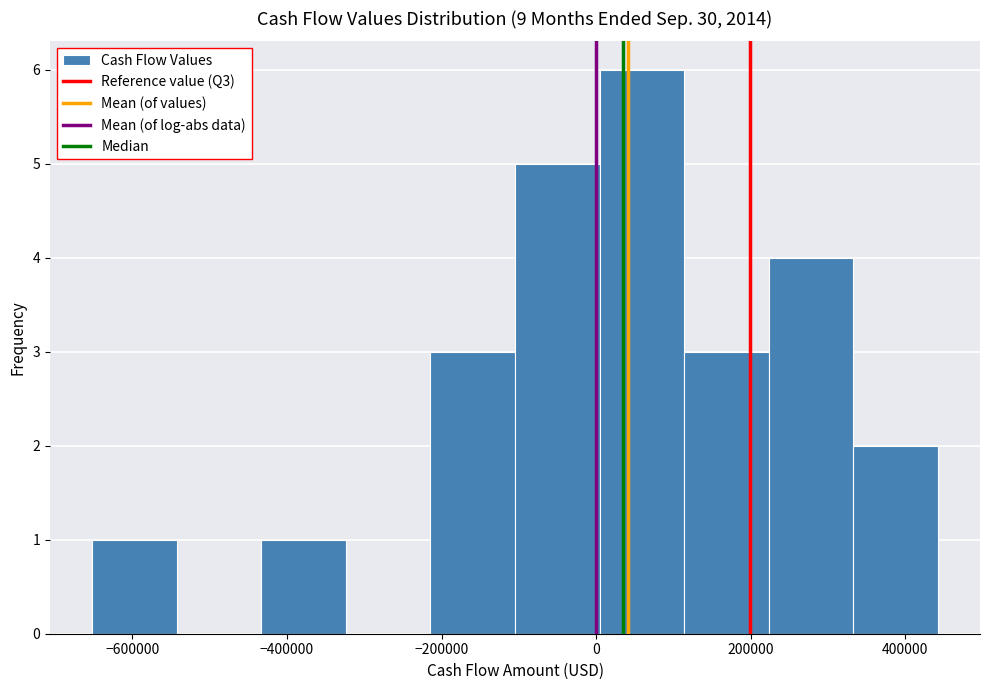

Which range on the x-axis has the tallest bar?

0 to 120000